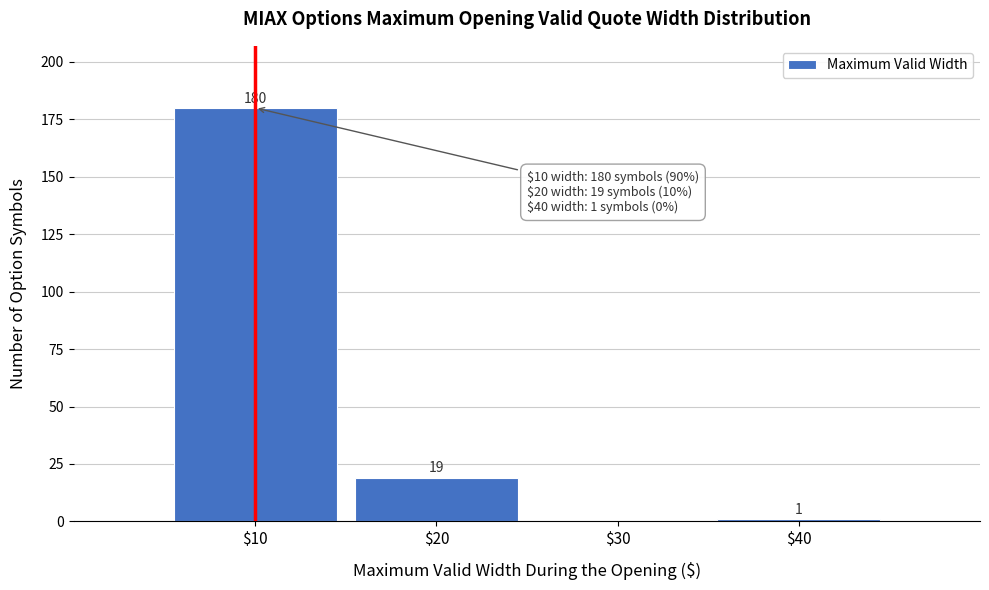

Which range on the x-axis has the tallest bar?

5 to 15